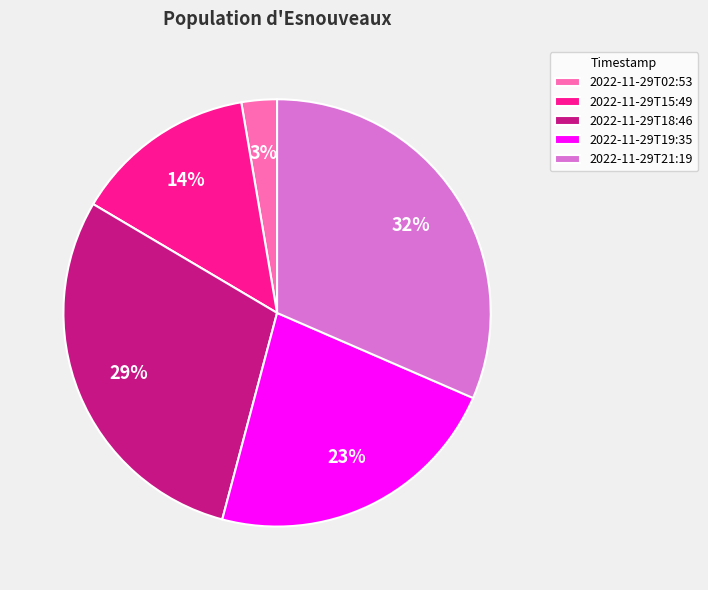

Rank the categories by value from highest to lowest.

2022-11-29T21:19, 2022-11-29T18:46, 2022-11-29T19:35, 2022-11-29T15:49, 2022-11-29T02:53